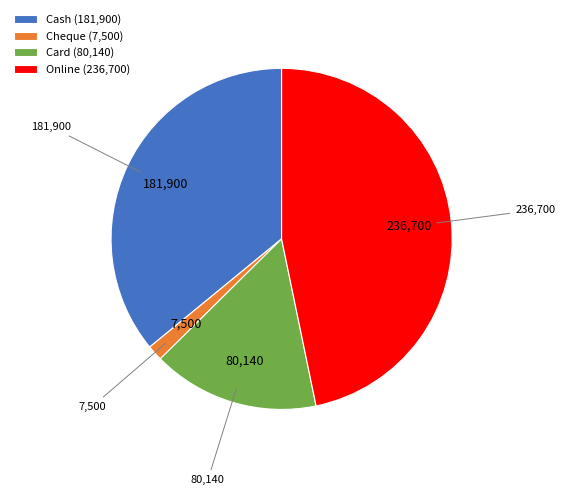

Between Cheque and Card, which is larger?

Card